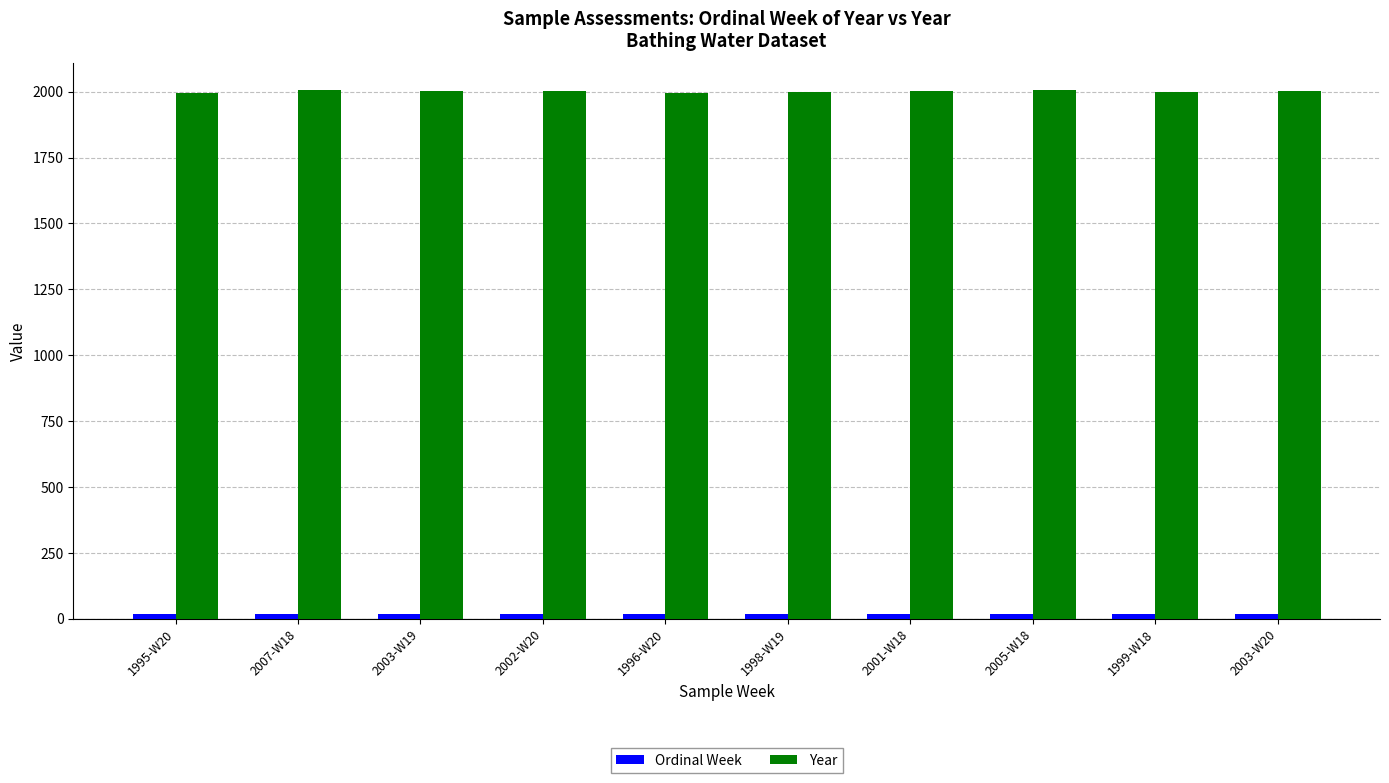

What is the lowest value of the Year series?

1995